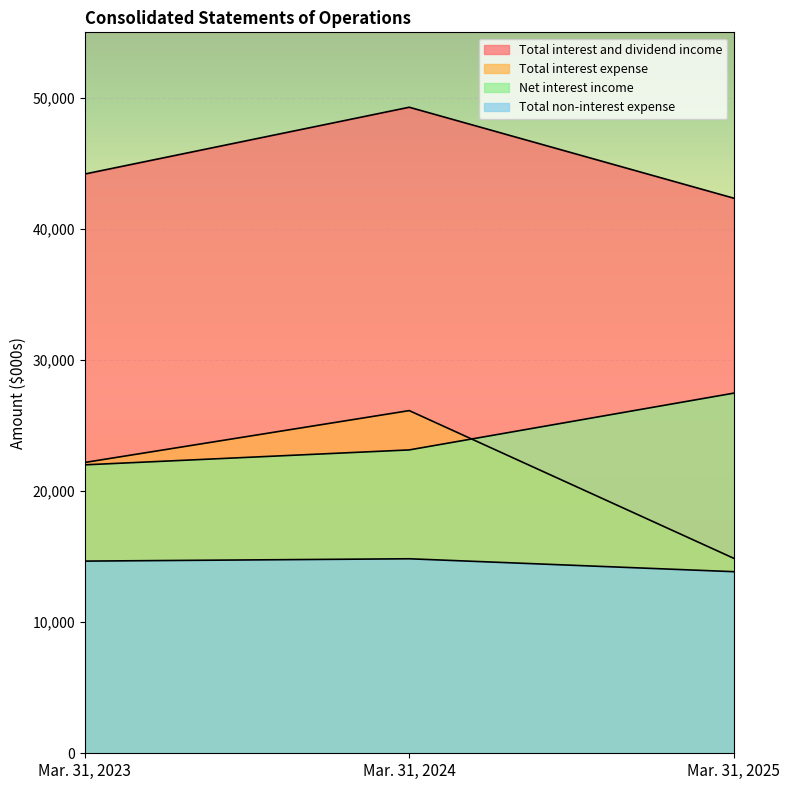

How many data points in Total non-interest expense are above 14660?

1